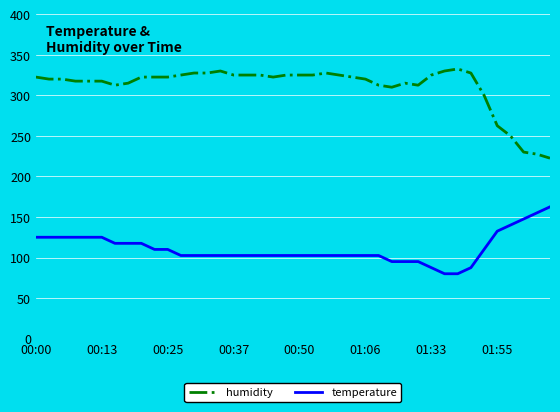

True or false: humidity and temperature cross at least once.

False